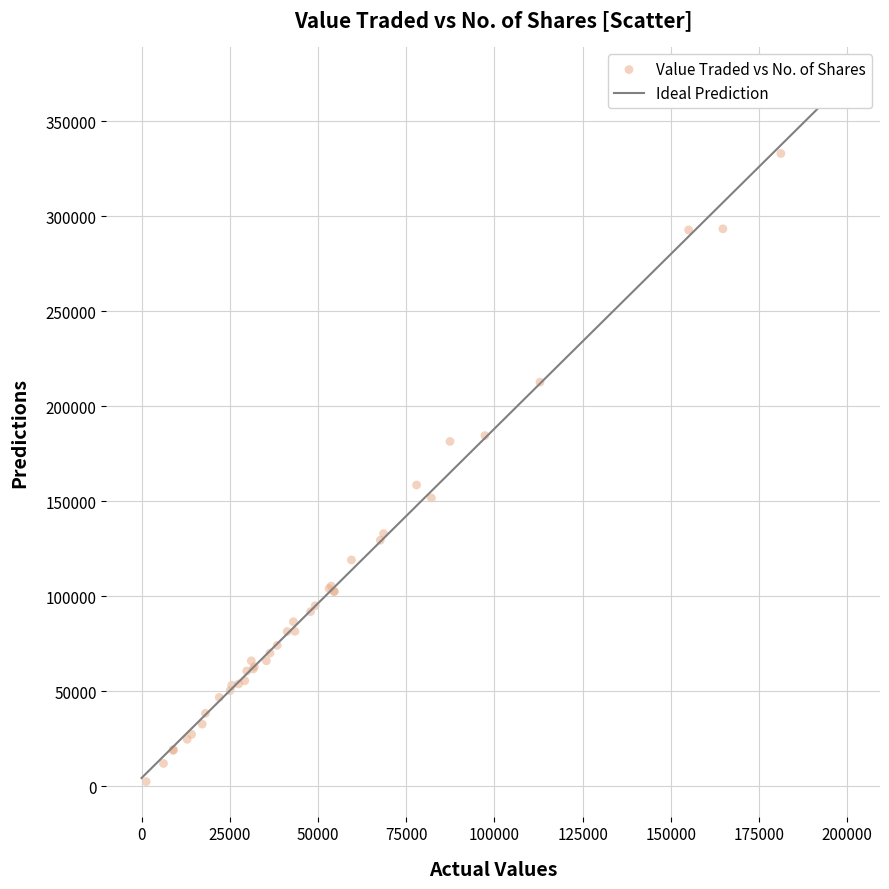

What Y value in the scatter plot is closest to 167756?

158589